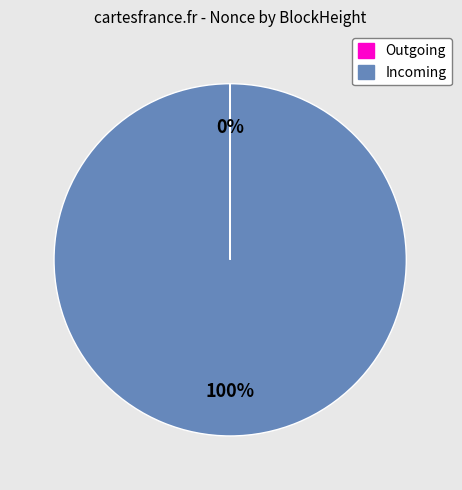

Is there any slice that represents more than half of the pie?

Yes